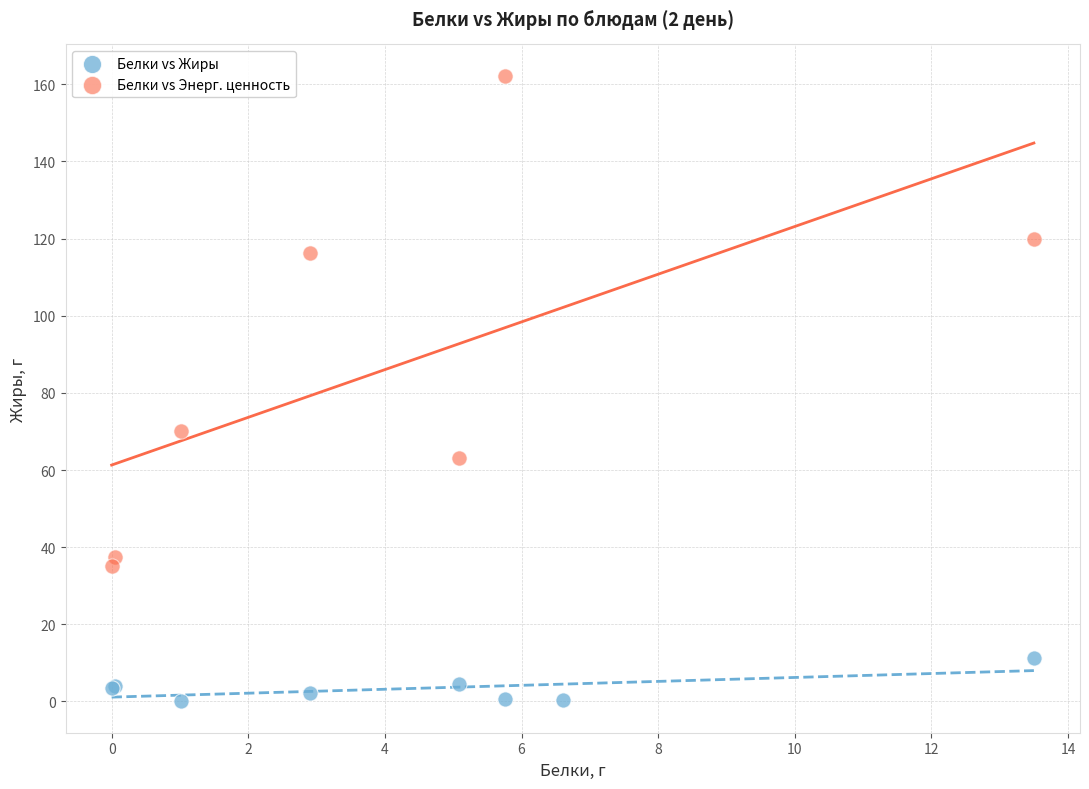

Which series has the largest Y range (max minus min)?

Белки vs Энерг. ценность